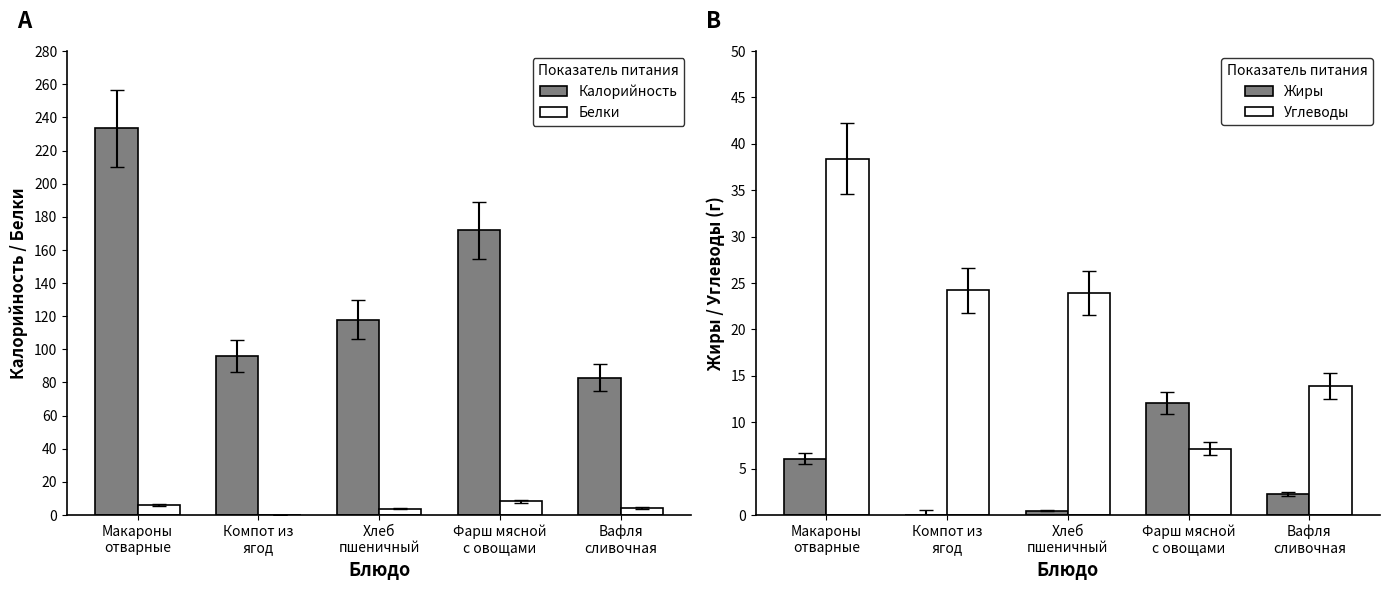

What is the spread (max minus min) of values at Хлеб
пшеничный?

117.5